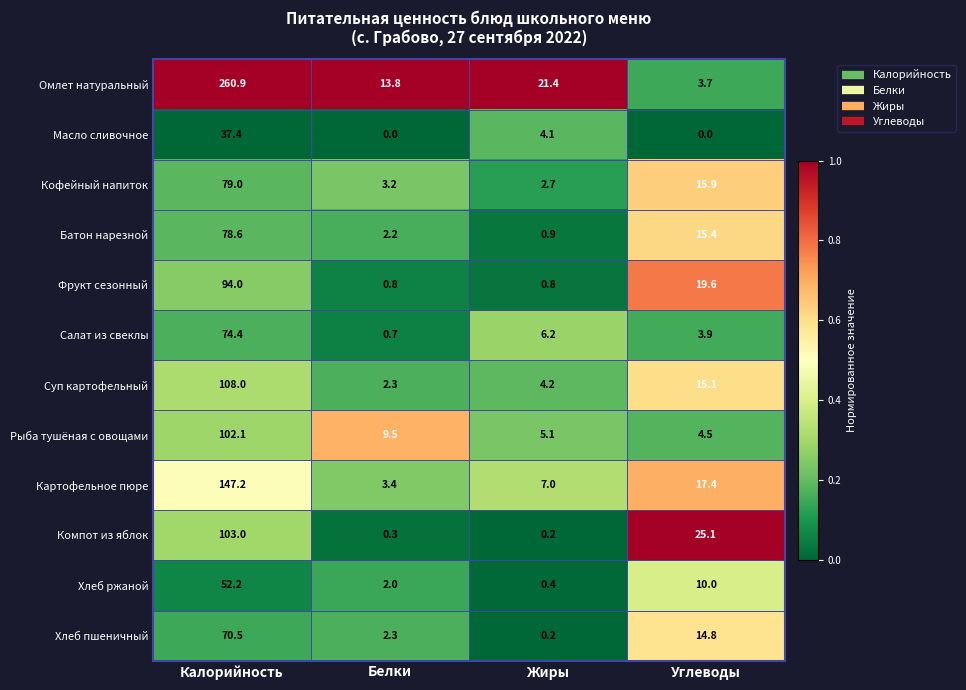

Rank the series at Калорийность from lowest to highest value.

Масло сливочное, Хлеб ржаной, Хлеб пшеничный, Салат из свеклы, Батон нарезной, Кофейный напиток, Фрукт сезонный, Рыба тушёная с овощами, Компот из яблок, Суп картофельный, Картофельное пюре, Омлет натуральный